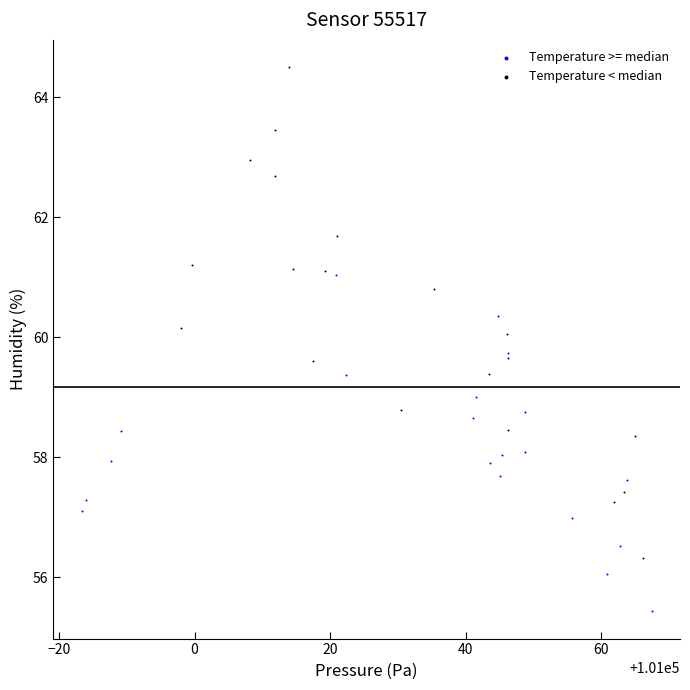

Which series reaches the minimum Y coordinate?

Temperature >= median